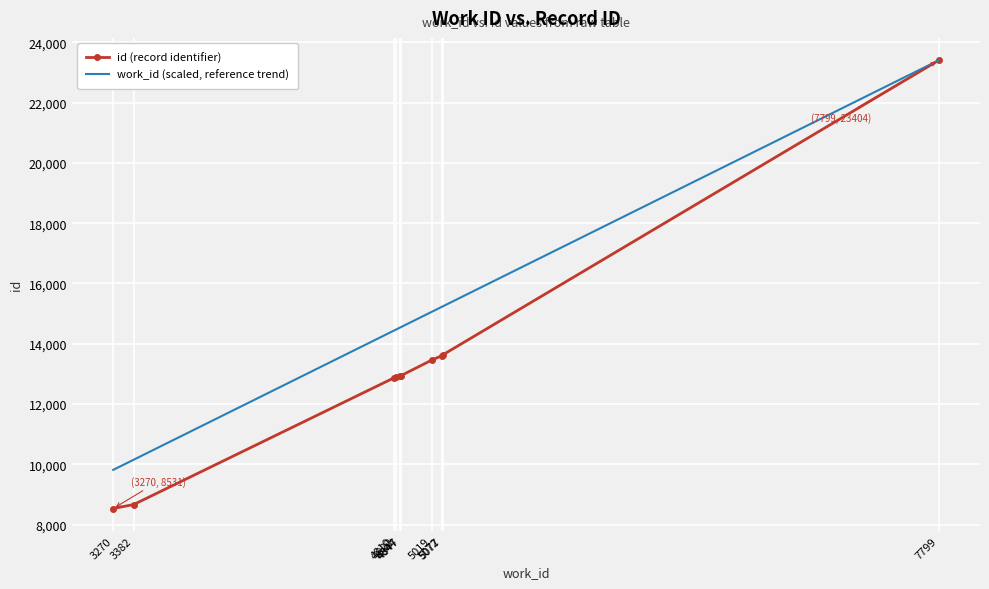

What is the minimum value shown in the chart?

8531.0